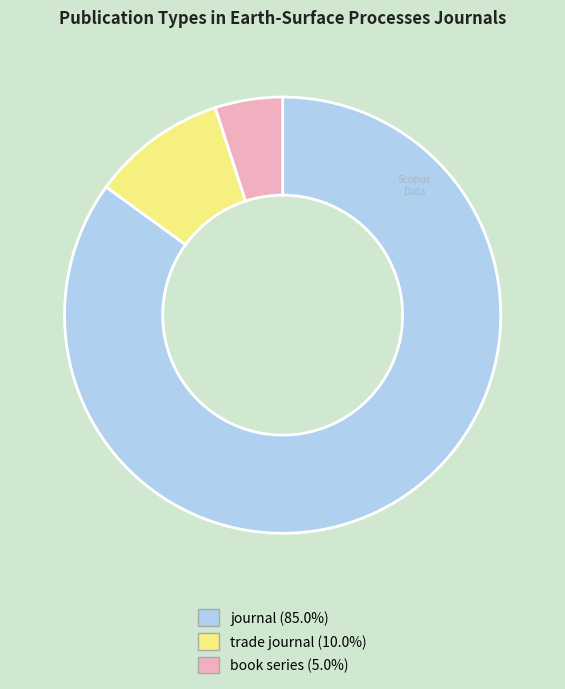

Is the sum of journal and book series greater than half?

Yes